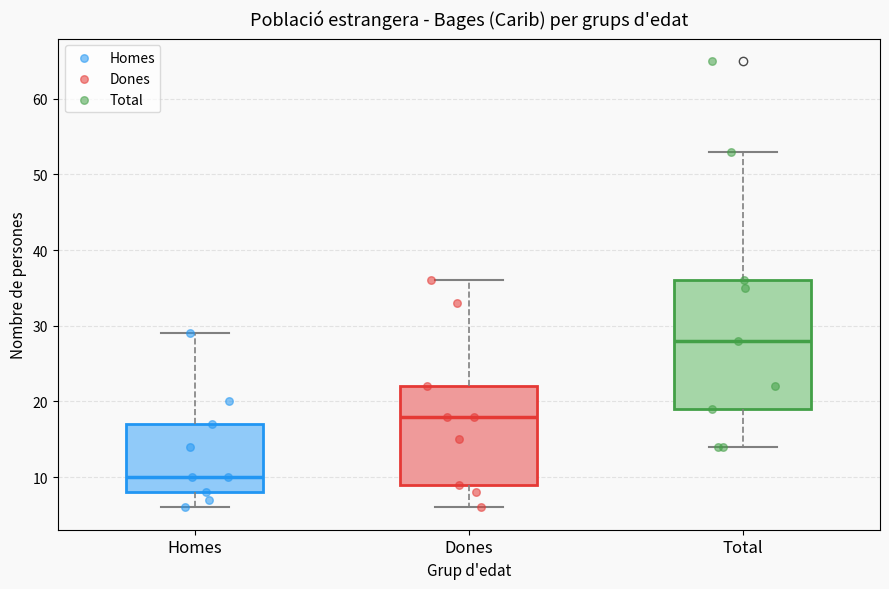

Comparing the boxes themselves (not the whiskers), which one is the tallest?

Total